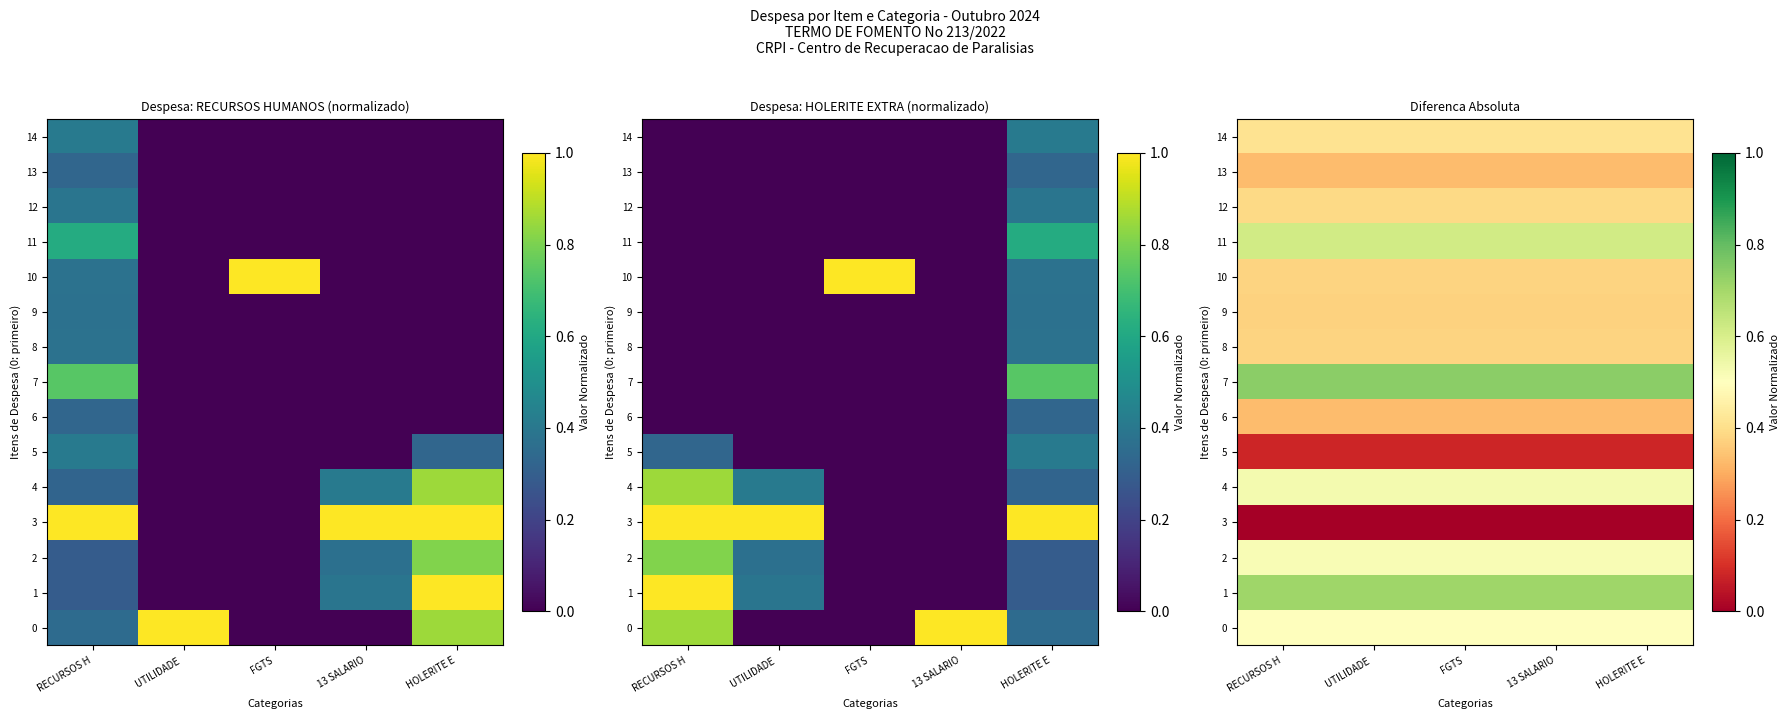

The 4 series shows 0.5 at UTILIDADE. True or false?

True